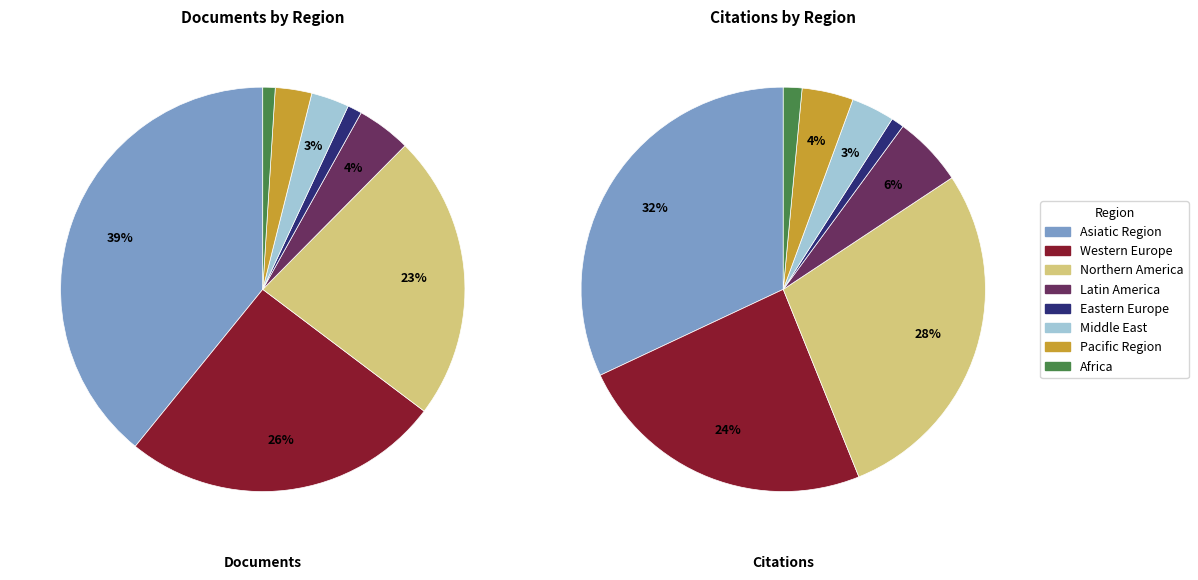

Is there any slice that represents more than half of the pie?

No